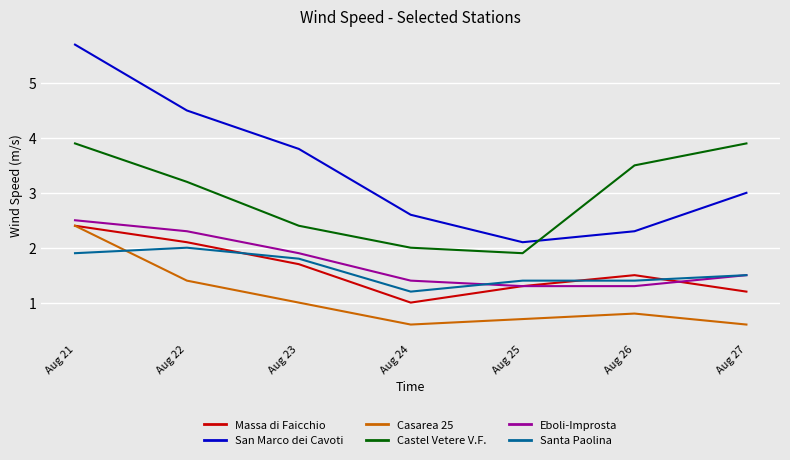

True or false: Castel Vetere V.F. and Casarea 25 intersect in this chart.

False